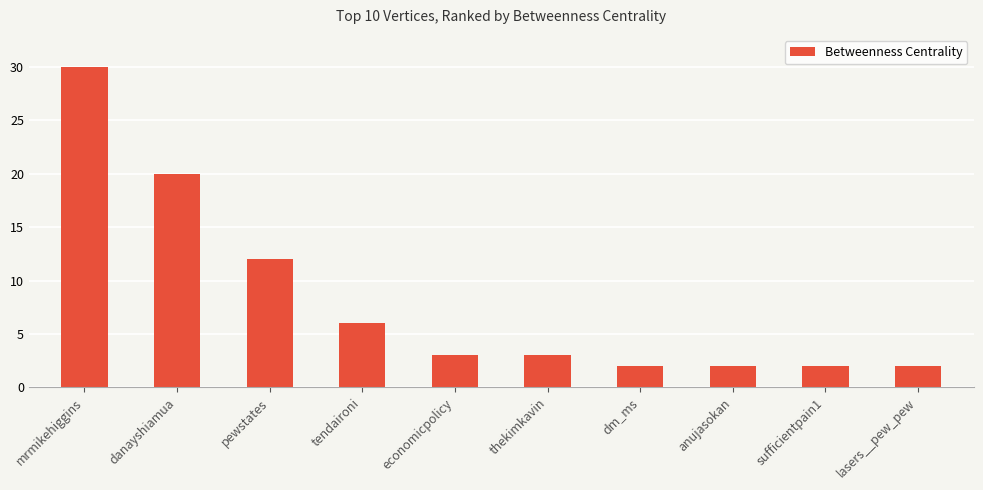

What is the change in value from mrmikehiggins to anujasokan?

-28